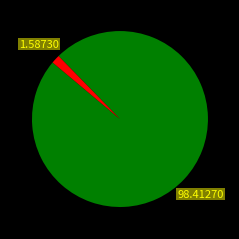

Does any single category account for the majority?

Yes